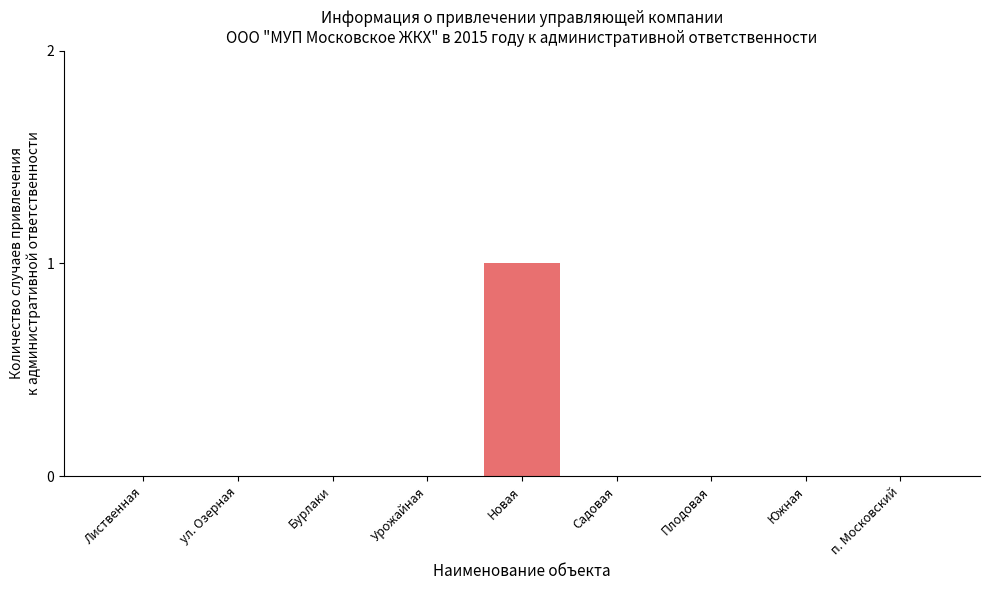

How many series are shown in this chart?

1